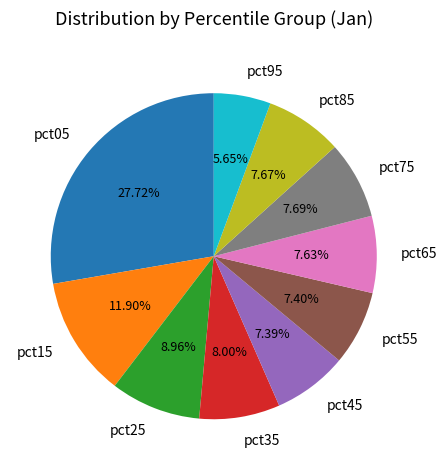

What is the smallest slice in the pie chart?

pct95